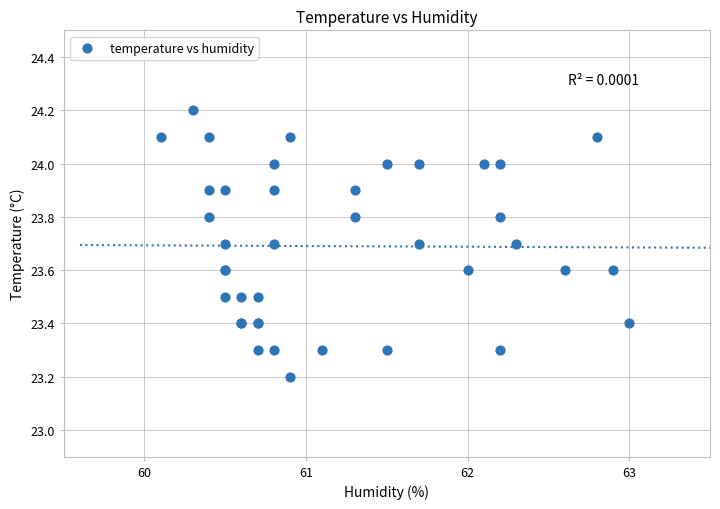

What Y value in the scatter plot is closest to 23?

23.2